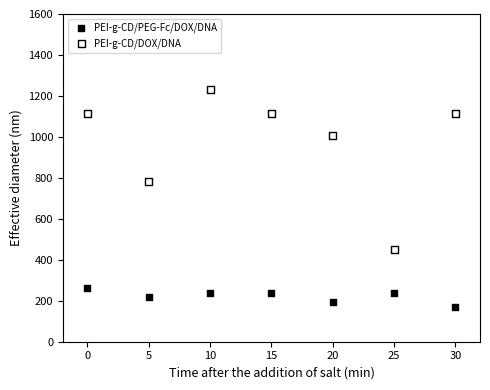

Which series has the widest spread of Y values?

PEI-g-CD/DOX/DNA